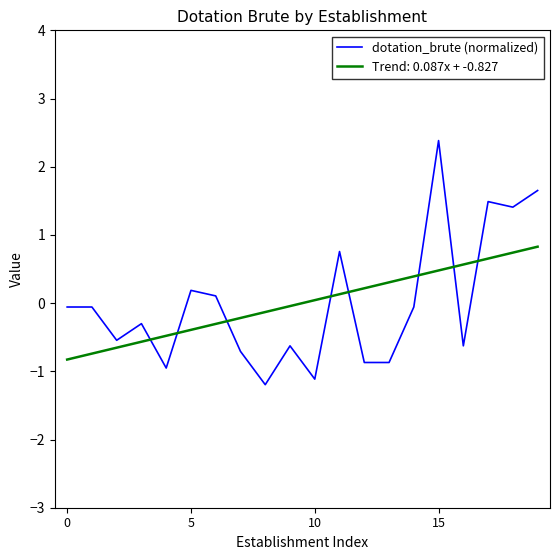

True or false: Trend: 0.087x + -0.827 and dotation_brute (normalized) cross at least once.

True